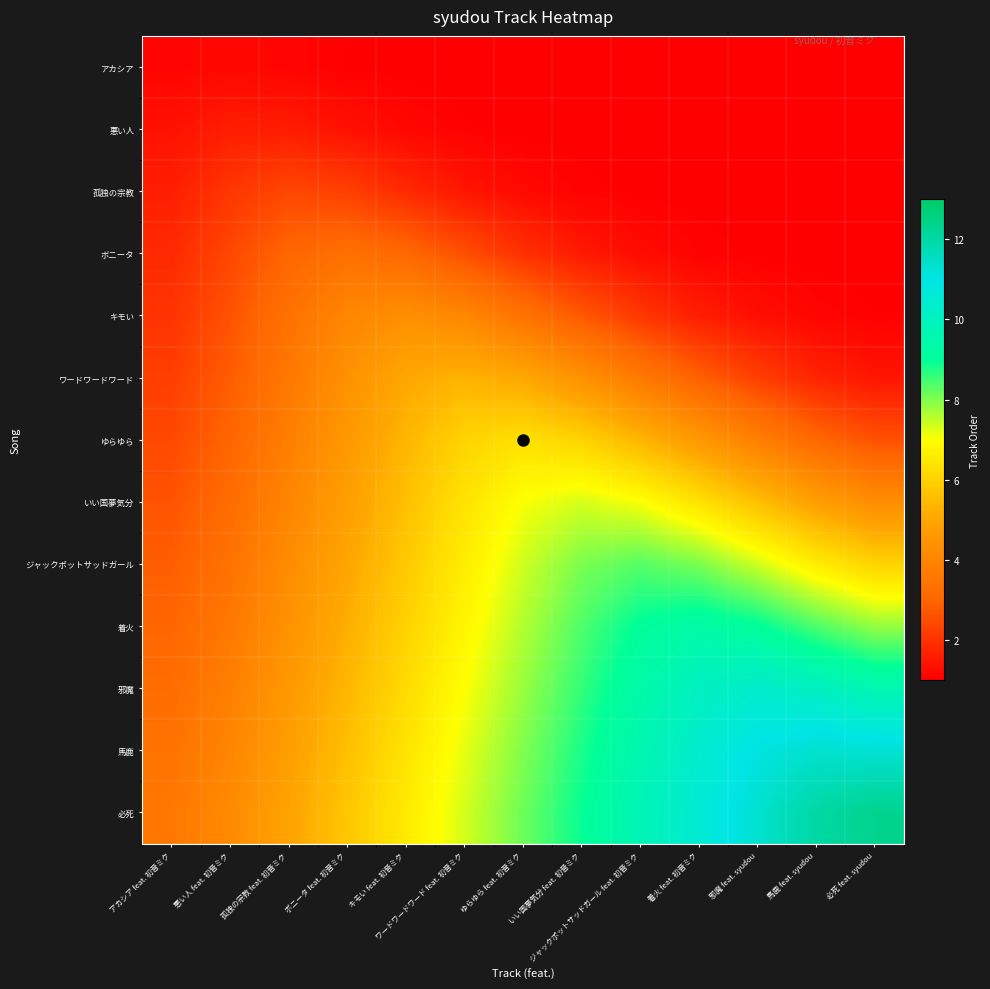

Reading left to right, extract all data points from this chart.

アカシア: アカシア feat. 初音ミク=1.1	悪い人 feat. 初音ミク=1.2	孤独の宗教 feat. 初音ミク=1.1	ボニータ feat. 初音ミク=1.0	キモい feat. 初音ミク=1.0	ワードワードワード feat. 初音ミク=1.0	ゆらゆら feat. 初音ミク=1.0	いい国夢気分 feat. 初音ミク=1.0	ジャックポットサッドガール feat. 初音ミク=1.0	着火 feat. 初音ミク=1.0	邪魔 feat. syudou=1.0	馬鹿 feat. syudou=1.0	必死 feat. syudou=1.0
悪い人: アカシア feat. 初音ミク=1.4	悪い人 feat. 初音ミク=1.6	孤独の宗教 feat. 初音ミク=1.6	ボニータ feat. 初音ミク=1.4	キモい feat. 初音ミク=1.2	ワードワードワード feat. 初音ミク=1.1	ゆらゆら feat. 初音ミク=1.0	いい国夢気分 feat. 初音ミク=1.0	ジャックポットサッドガール feat. 初音ミク=1.0	着火 feat. 初音ミク=1.0	邪魔 feat. syudou=1.0	馬鹿 feat. syudou=1.0	必死 feat. syudou=1.0
孤独の宗教: アカシア feat. 初音ミク=1.6	悪い人 feat. 初音ミク=2.1	孤独の宗教 feat. 初音ミク=2.4	ボニータ feat. 初音ミク=2.3	キモい feat. 初音ミク=1.8	ワードワードワード feat. 初音ミク=1.5	ゆらゆら feat. 初音ミク=1.2	いい国夢気分 feat. 初音ミク=1.1	ジャックポットサッドガール feat. 初音ミク=1.0	着火 feat. 初音ミク=1.0	邪魔 feat. syudou=1.0	馬鹿 feat. syudou=1.0	必死 feat. syudou=1.0
ボニータ: アカシア feat. 初音ミク=1.8	悪い人 feat. 初音ミク=2.4	孤独の宗教 feat. 初音ミク=3.0	ボニータ feat. 初音ミク=3.3	キモい feat. 初音ミク=3.1	ワードワードワード feat. 初音ミク=2.6	ゆらゆら feat. 初音ミク=2.0	いい国夢気分 feat. 初音ミク=1.5	ジャックポットサッドガール feat. 初音ミク=1.3	着火 feat. 初音ミク=1.1	邪魔 feat. syudou=1.0	馬鹿 feat. syudou=1.0	必死 feat. syudou=1.0
キモい: アカシア feat. 初音ミク=2.0	悪い人 feat. 初音ミク=2.6	孤独の宗教 feat. 初音ミク=3.4	ボニータ feat. 初音ミク=4.0	キモい feat. 初音ミク=4.3	ワードワードワード feat. 初音ミク=4.1	ゆらゆら feat. 初音ミク=3.4	いい国夢気分 feat. 初音ミク=2.7	ジャックポットサッドガール feat. 初音ミク=2.1	着火 feat. 初音ミク=1.6	邪魔 feat. syudou=1.3	馬鹿 feat. syudou=1.1	必死 feat. syudou=1.0
ワードワードワード: アカシア feat. 初音ミク=2.2	悪い人 feat. 初音ミク=2.8	孤独の宗教 feat. 初音ミク=3.6	ボニータ feat. 初音ミク=4.4	キモい feat. 初音ミク=5.0	ワードワードワード feat. 初音ミク=5.3	ゆらゆら feat. 初音ミク=5.0	いい国夢気分 feat. 初音ミク=4.4	ジャックポットサッドガール feat. 初音ミク=3.6	着火 feat. 初音ミク=2.9	邪魔 feat. syudou=2.3	馬鹿 feat. syudou=1.7	必死 feat. syudou=1.4
ゆらゆら: アカシア feat. 初音ミク=2.4	悪い人 feat. 初音ミク=3.0	孤独の宗教 feat. 初音ミク=3.8	ボニータ feat. 初音ミク=4.6	キモい feat. 初音ミク=5.4	ワードワードワード feat. 初音ミク=6.0	ゆらゆら feat. 初音ミク=6.3	いい国夢気分 feat. 初音ミク=6.0	ジャックポットサッドガール feat. 初音ミク=5.4	着火 feat. 初音ミク=4.6	邪魔 feat. syudou=3.8	馬鹿 feat. syudou=3.1	必死 feat. syudou=2.6
いい国夢気分: アカシア feat. 初音ミク=2.6	悪い人 feat. 初音ミク=3.2	孤独の宗教 feat. 初音ミク=4.0	ボニータ feat. 初音ミク=4.8	キモい feat. 初音ミク=5.6	ワードワードワード feat. 初音ミク=6.4	ゆらゆら feat. 初音ミク=7.0	いい国夢気分 feat. 初音ミク=7.3	ジャックポットサッドガール feat. 初音ミク=7.0	着火 feat. 初音ミク=6.4	邪魔 feat. syudou=5.6	馬鹿 feat. syudou=4.8	必死 feat. syudou=4.2
ジャックポットサッドガール: アカシア feat. 初音ミク=2.8	悪い人 feat. 初音ミク=3.4	孤独の宗教 feat. 初音ミク=4.2	ボニータ feat. 初音ミク=5.0	キモい feat. 初音ミク=5.8	ワードワードワード feat. 初音ミク=6.6	ゆらゆら feat. 初音ミク=7.4	いい国夢気分 feat. 初音ミク=8.0	ジャックポットサッドガール feat. 初音ミク=8.3	着火 feat. 初音ミク=8.0	邪魔 feat. syudou=7.4	馬鹿 feat. syudou=6.6	必死 feat. syudou=6.0
着火: アカシア feat. 初音ミク=3.0	悪い人 feat. 初音ミク=3.6	孤独の宗教 feat. 初音ミク=4.4	ボニータ feat. 初音ミク=5.2	キモい feat. 初音ミク=6.0	ワードワードワード feat. 初音ミク=6.8	ゆらゆら feat. 初音ミク=7.6	いい国夢気分 feat. 初音ミク=8.4	ジャックポットサッドガール feat. 初音ミク=9.0	着火 feat. 初音ミク=9.3	邪魔 feat. syudou=9.0	馬鹿 feat. syudou=8.4	必死 feat. syudou=7.8
邪魔: アカシア feat. 初音ミク=3.2	悪い人 feat. 初音ミク=3.8	孤独の宗教 feat. 初音ミク=4.6	ボニータ feat. 初音ミク=5.4	キモい feat. 初音ミク=6.2	ワードワードワード feat. 初音ミク=7.0	ゆらゆら feat. 初音ミク=7.8	いい国夢気分 feat. 初音ミク=8.6	ジャックポットサッドガール feat. 初音ミク=9.4	着火 feat. 初音ミク=10.0	邪魔 feat. syudou=10.3	馬鹿 feat. syudou=10.1	必死 feat. syudou=9.6
馬鹿: アカシア feat. 初音ミク=3.4	悪い人 feat. 初音ミク=4.0	孤独の宗教 feat. 初音ミク=4.8	ボニータ feat. 初音ミク=5.6	キモい feat. 初音ミク=6.4	ワードワードワード feat. 初音ミク=7.2	ゆらゆら feat. 初音ミク=8.0	いい国夢気分 feat. 初音ミク=8.8	ジャックポットサッドガール feat. 初音ミク=9.6	着火 feat. 初音ミク=10.4	邪魔 feat. syudou=11.0	馬鹿 feat. syudou=11.3	必死 feat. syudou=11.3
必死: アカシア feat. 初音ミク=3.6	悪い人 feat. 初音ミク=4.2	孤独の宗教 feat. 初音ミク=4.9	ボニータ feat. 初音ミク=5.7	キモい feat. 初音ミク=6.5	ワードワードワード feat. 初音ミク=7.3	ゆらゆら feat. 初音ミク=8.1	いい国夢気分 feat. 初音ミク=8.9	ジャックポットサッドガール feat. 初音ミク=9.7	着火 feat. 初音ミク=10.5	邪魔 feat. syudou=11.3	馬鹿 feat. syudou=12.0	必死 feat. syudou=12.3